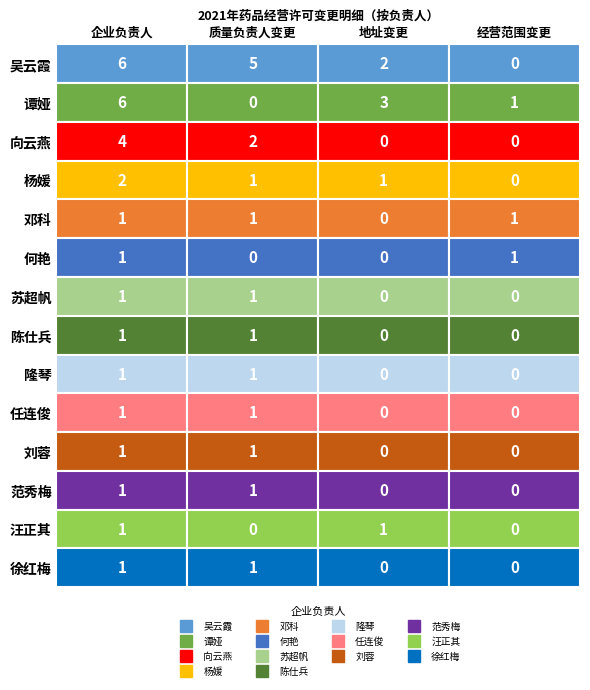

The value of 向云燕 at 经营范围变更 is 0. True or false?

True